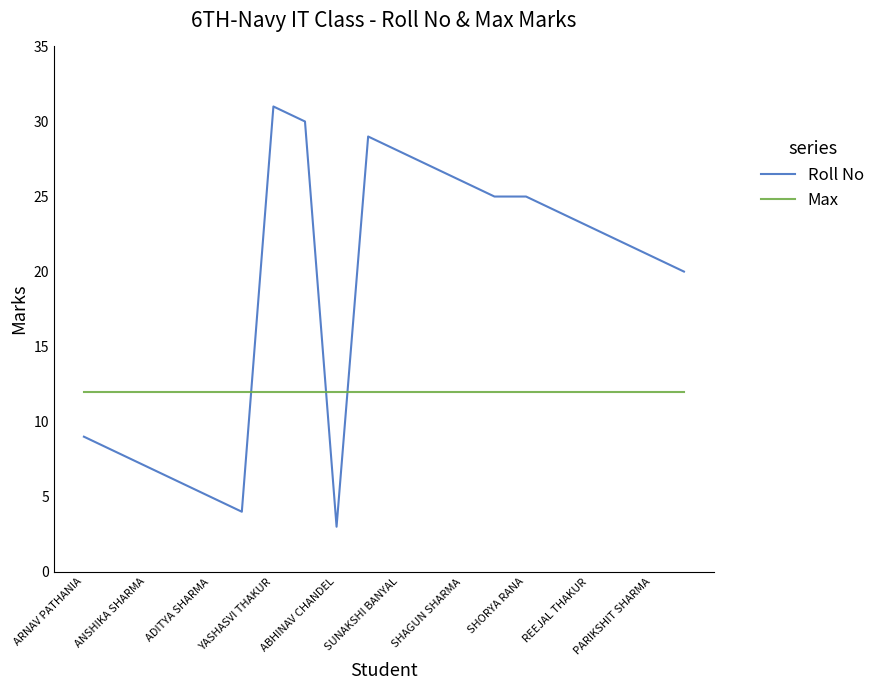

What are all the series names shown in the legend?

Roll No, Max